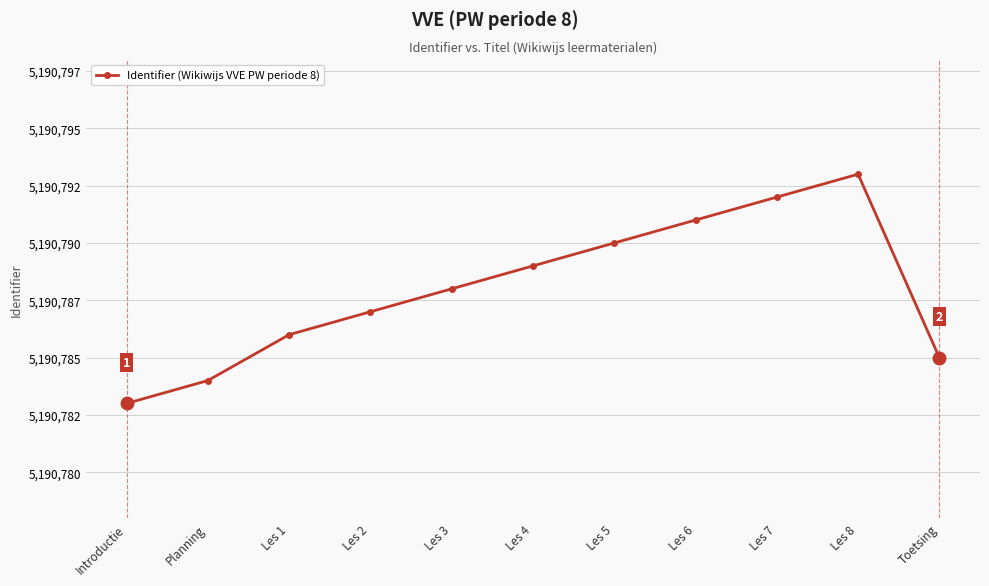

True or false: the data shows 5190786 at Les 1.

True